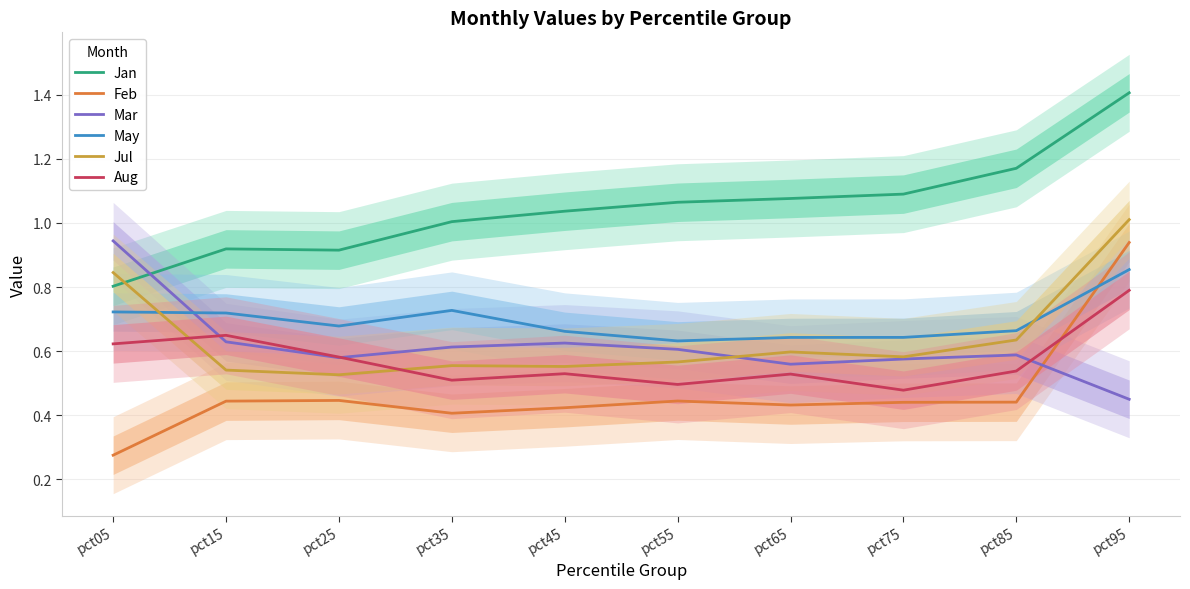

True or false: Jan and Aug cross at least once.

False